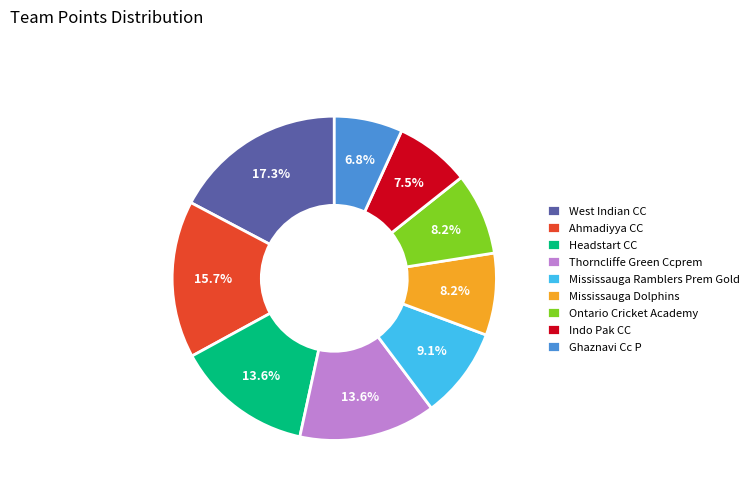

Is it true that Mississauga Dolphins is 21% of the pie?

False